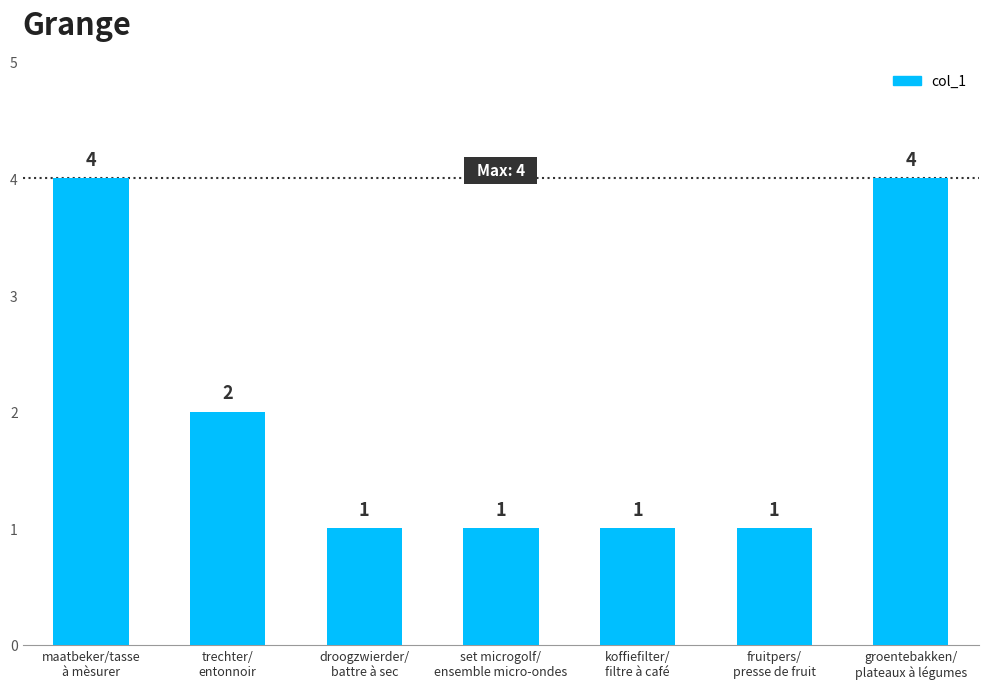

What is the difference between the second highest and minimum values?

3